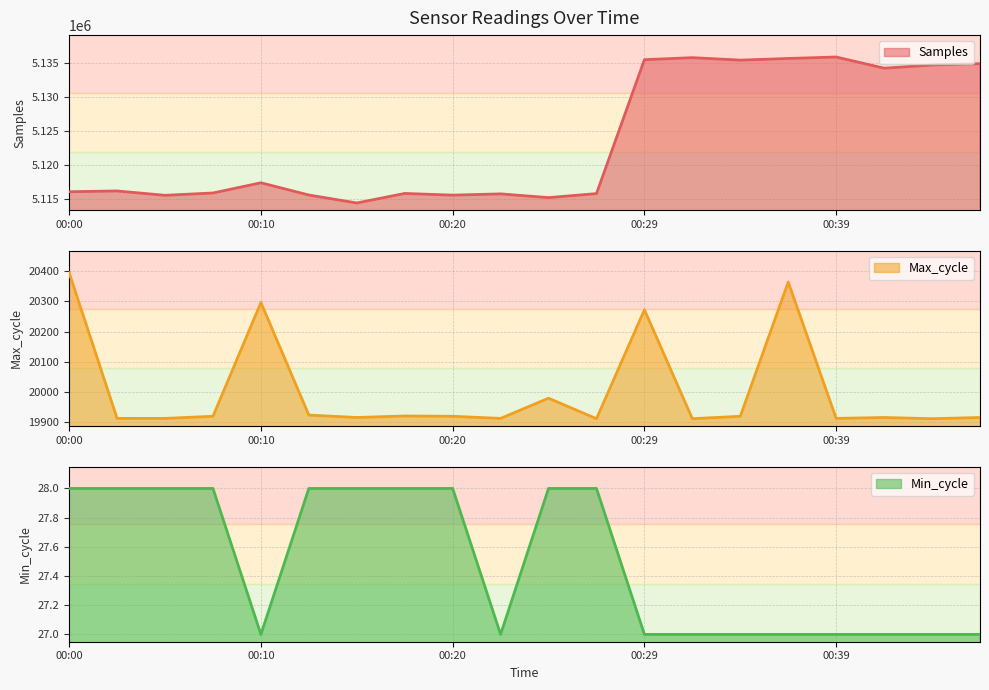

How many data points in Max_cycle are above 19919?

7